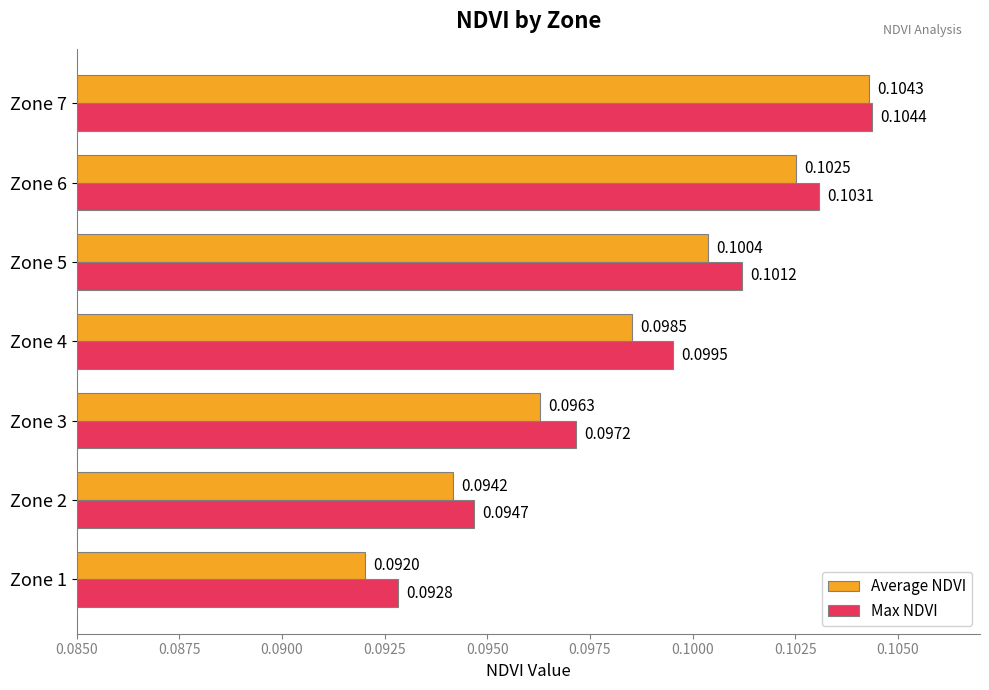

What is the sum of all Max NDVI values?

0.7